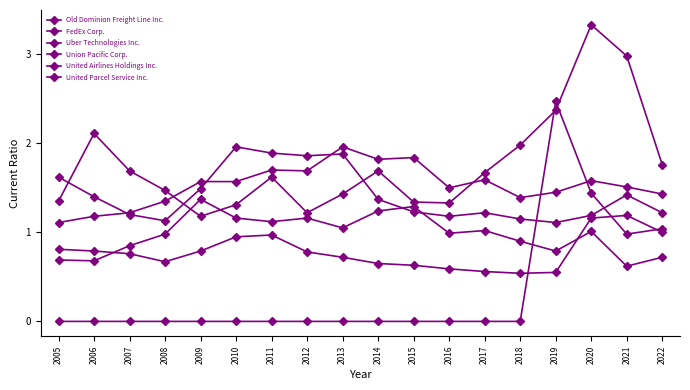

How many series are shown in this chart?

6